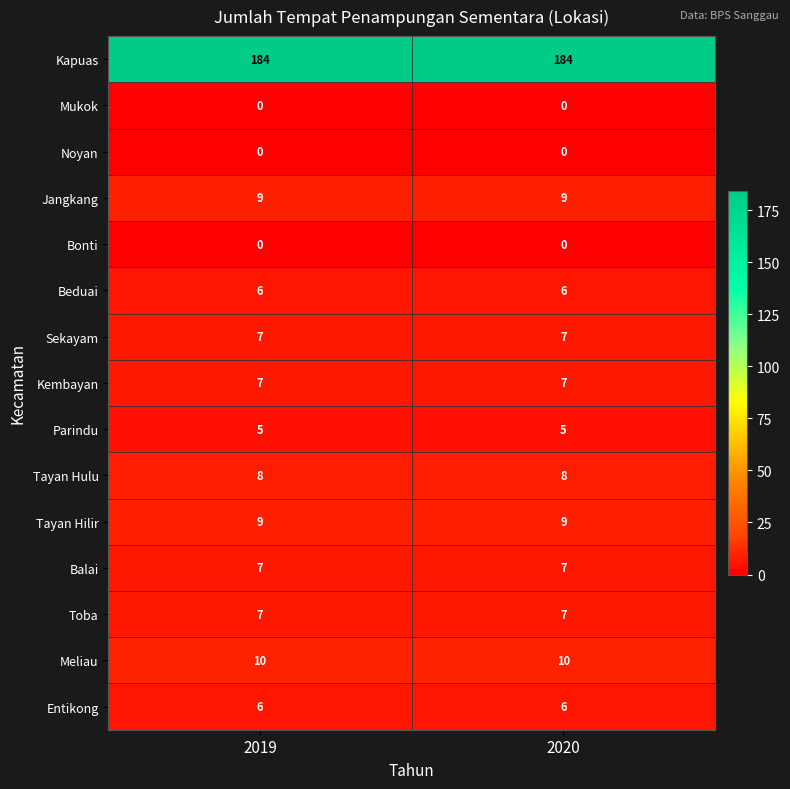

What is the minimum value for Kembayan?

7